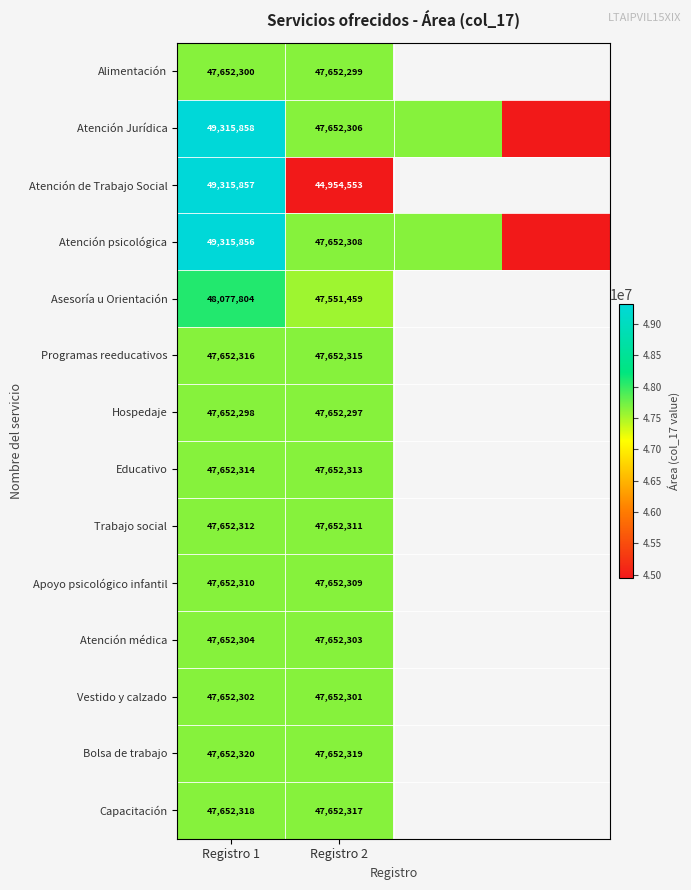

Between Registro 1 and Registro 2, which series saw the biggest shift?

Atención de Trabajo Social